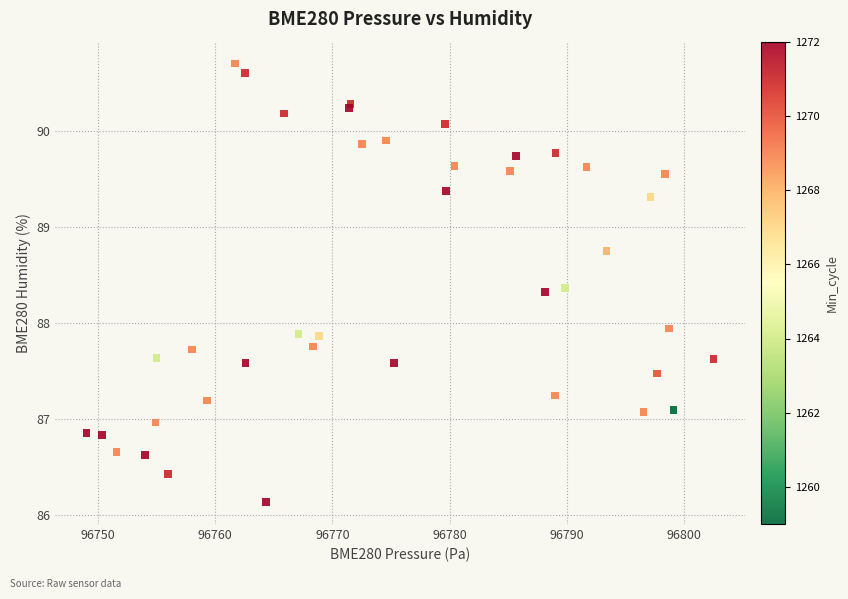

What Y value in the scatter plot is closest to 88?

87.9